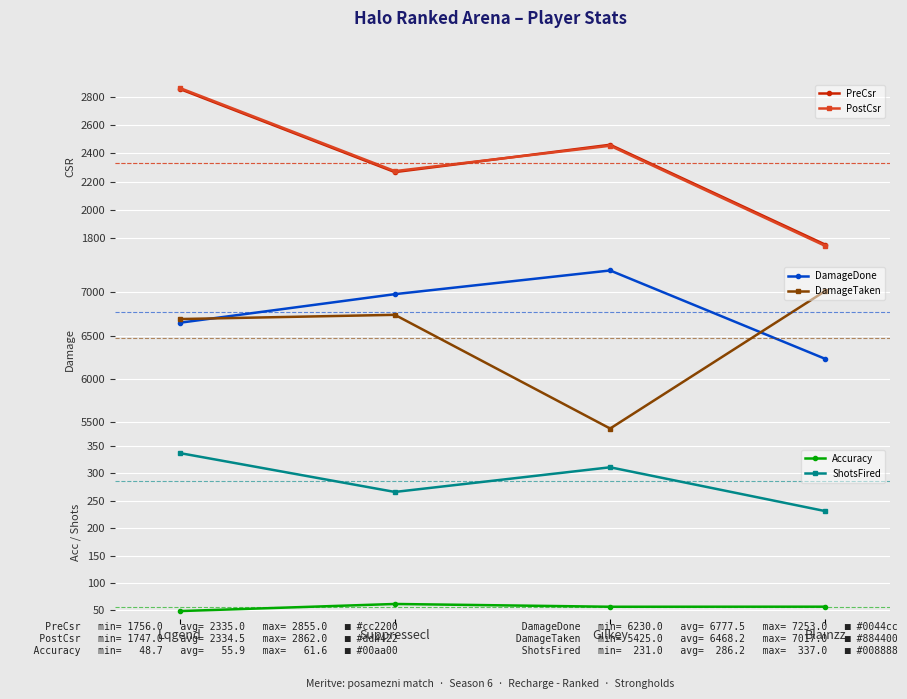

Does the chart display data point markers on the line(s)?

Yes